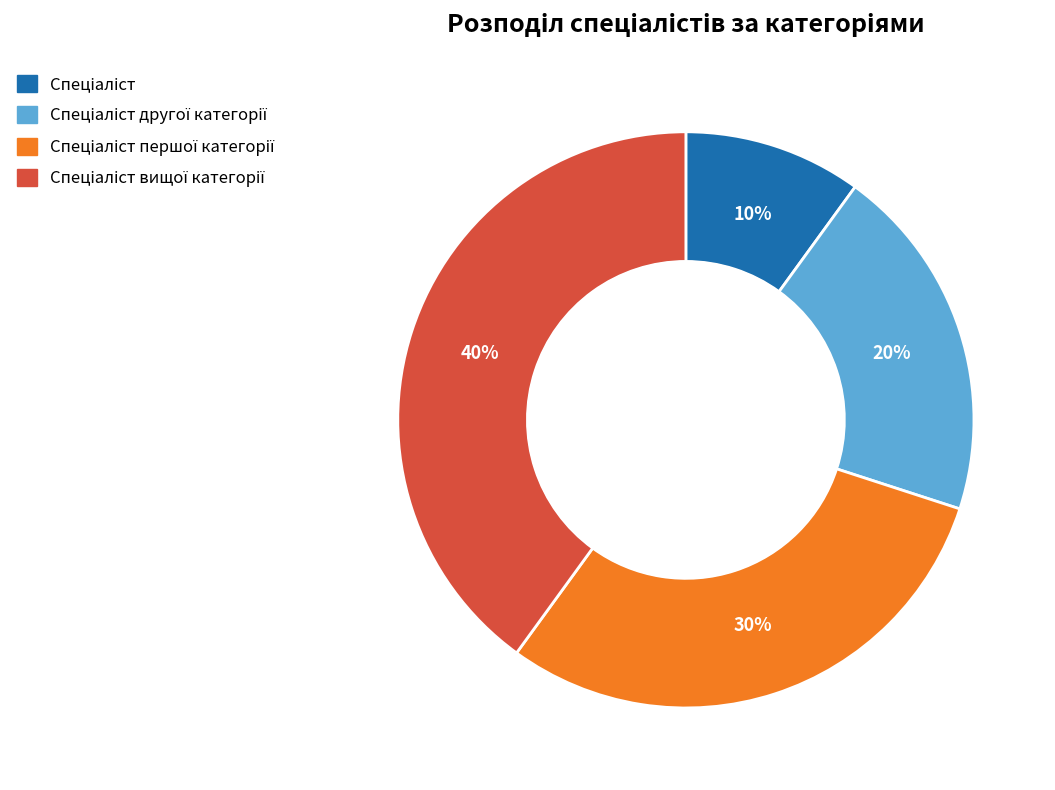

To the nearest percent, what is the average slice percentage?

25%